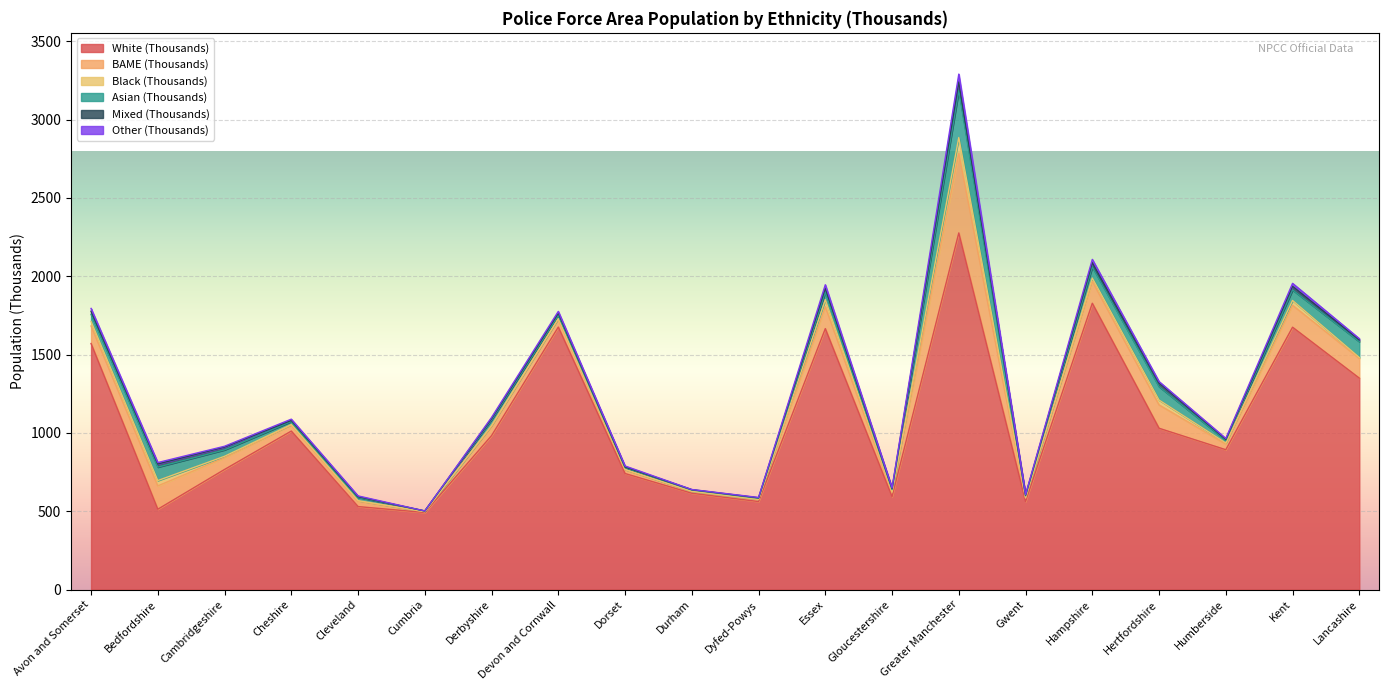

The value of Black (Thousands) at Greater Manchester is 164. True or false?

False